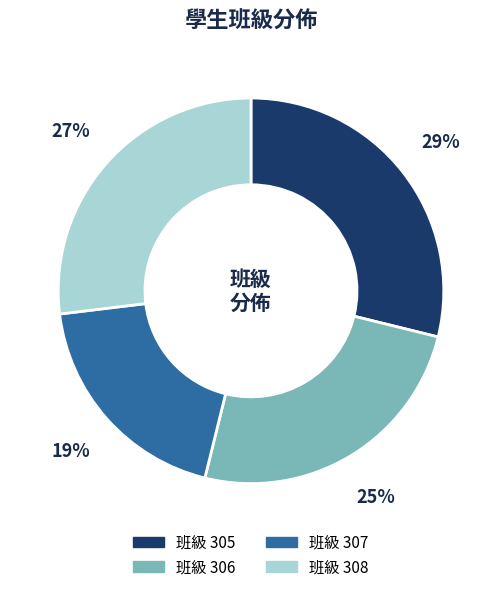

To the nearest percent, what is the difference between the largest and smallest slice percentages?

10%